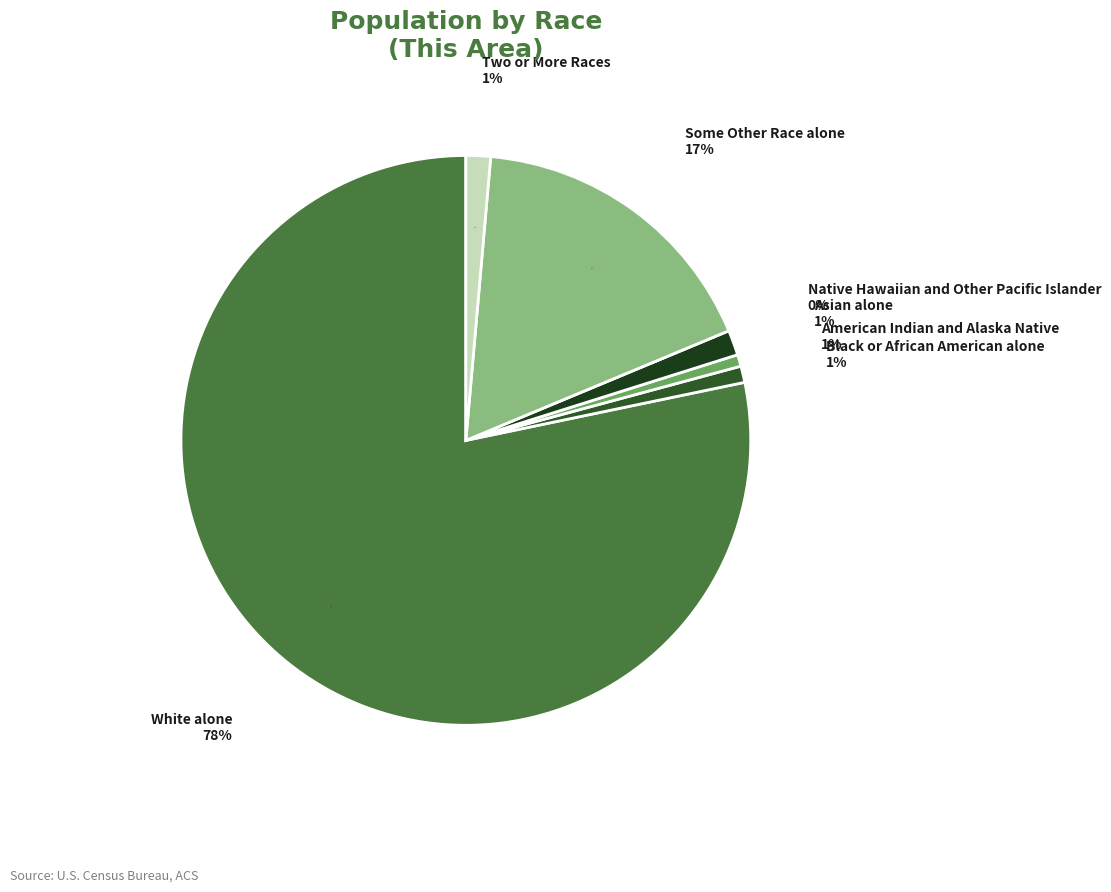

To the nearest percent, what portion does American Indian and Alaska Native represent?

1%